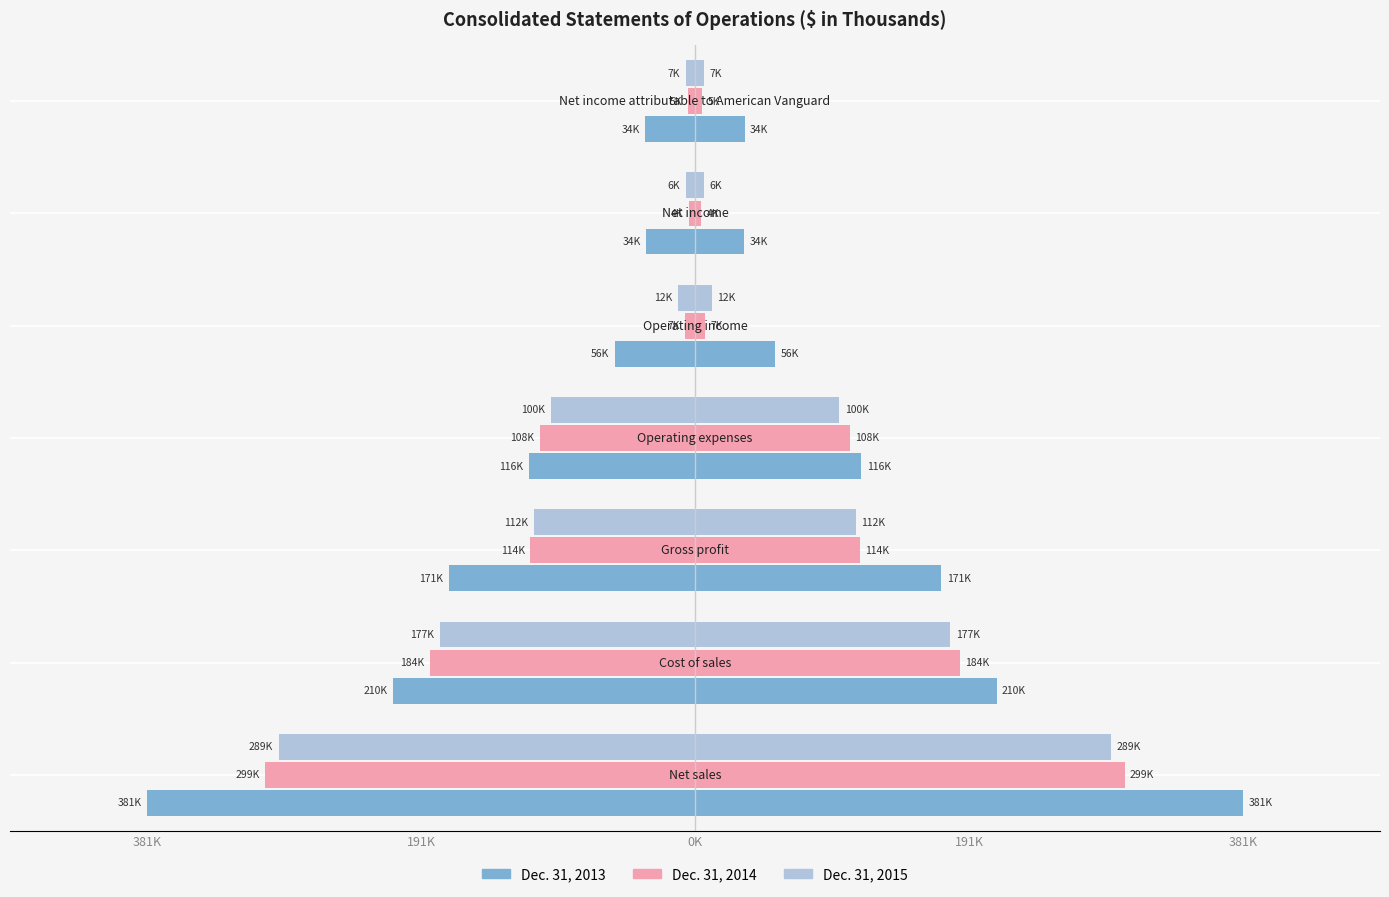

Is it true that Dec. 31, 2015 equals -1583 at 5?

False